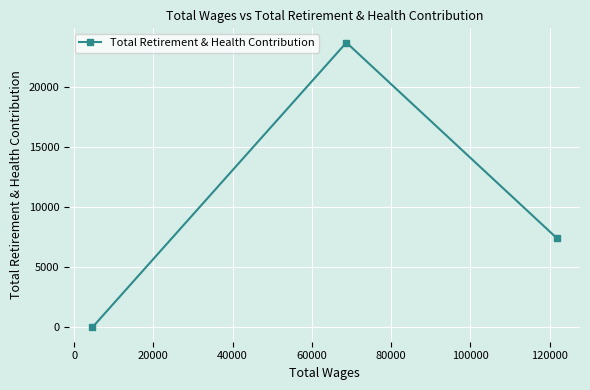

What is the sum of all values?

31079